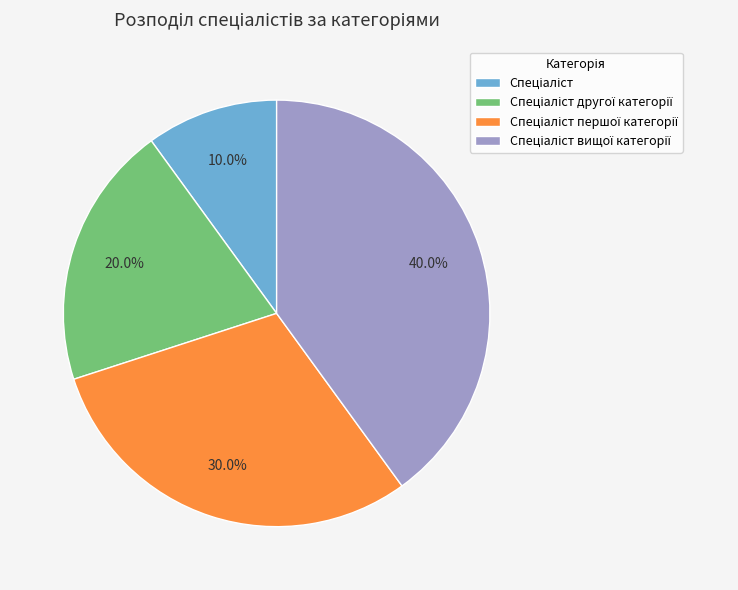

Is there a majority slice in this chart?

No